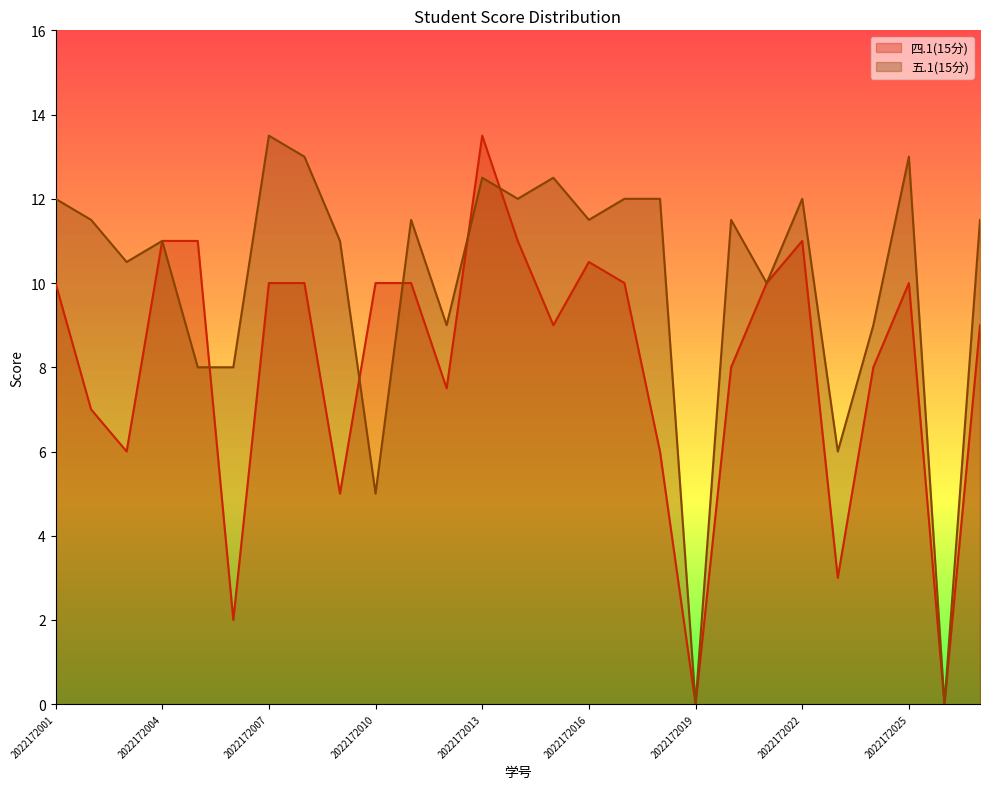

At which category is the sum across all series the highest?

2022172013